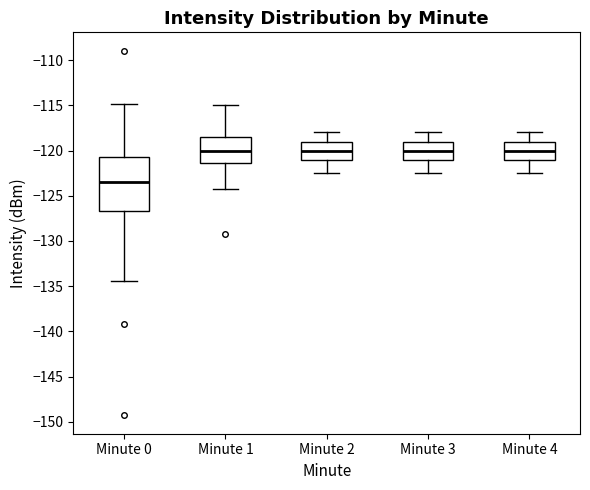

Reading left to right, read every box against the y-axis: the position of its median line, the range the box covers, and the ends of its whiskers. The values are not printed on the chart, so give them approximately, as read against the axis.

Minute 0: median -123.5, box -126.5 to -120.5, whiskers -134.5 to -115.0
Minute 1: median -120.0, box -121.5 to -118.5, whiskers -124.5 to -115.0
Minute 2: median -120.0, box -121.0 to -119.0, whiskers -122.5 to -118.0
Minute 3: median -120.0, box -121.0 to -119.0, whiskers -122.5 to -118.0
Minute 4: median -120.0, box -121.0 to -119.0, whiskers -122.5 to -118.0